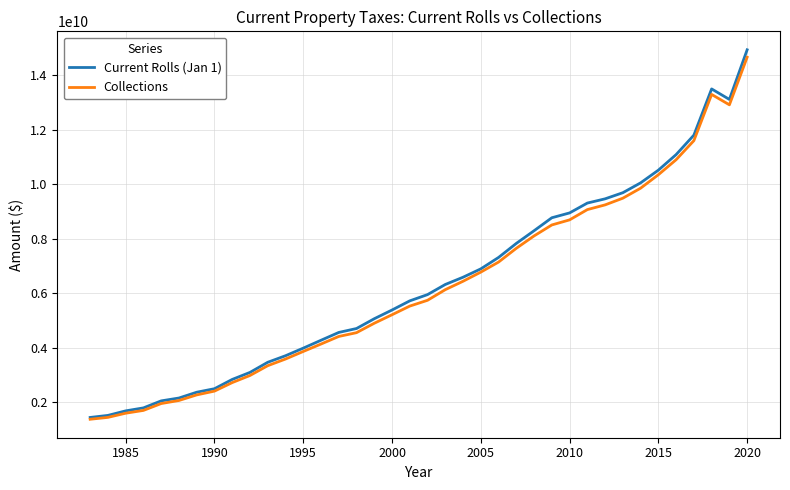

What is the lowest value of the Current Rolls (Jan 1) series?

1435450474.0